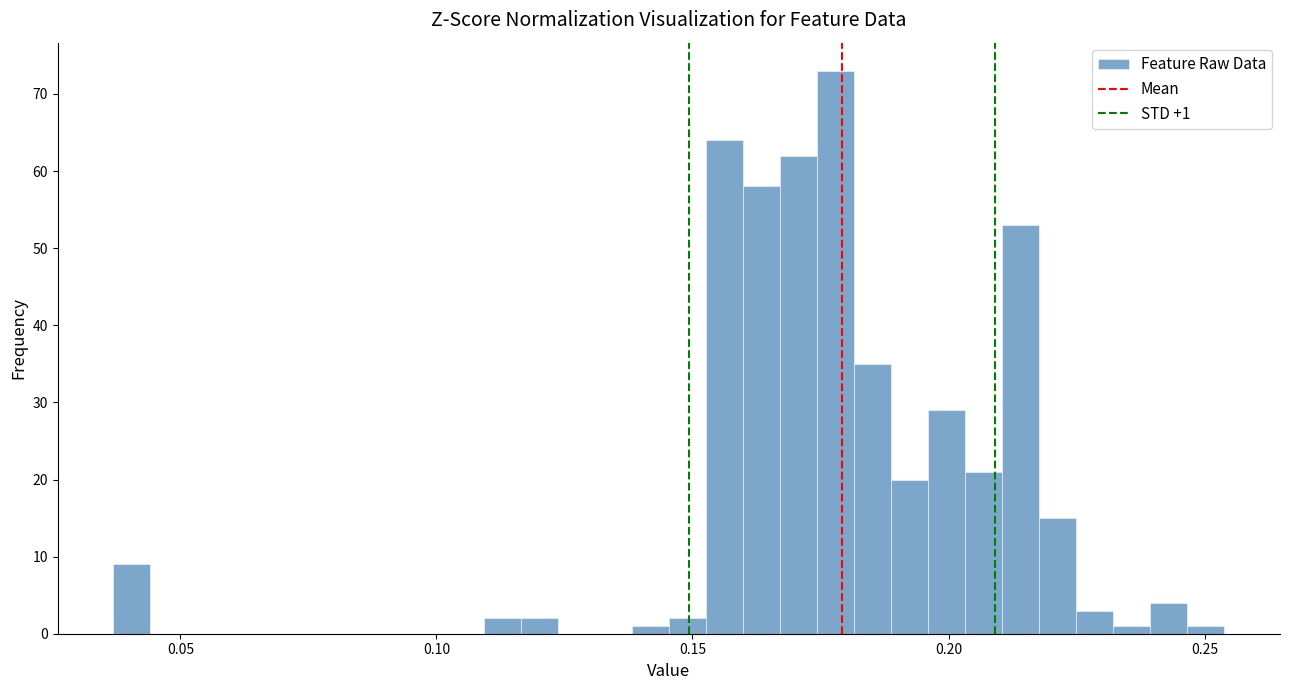

Read against the x-axis, roughly where is the centre of the tallest bar?

0.180